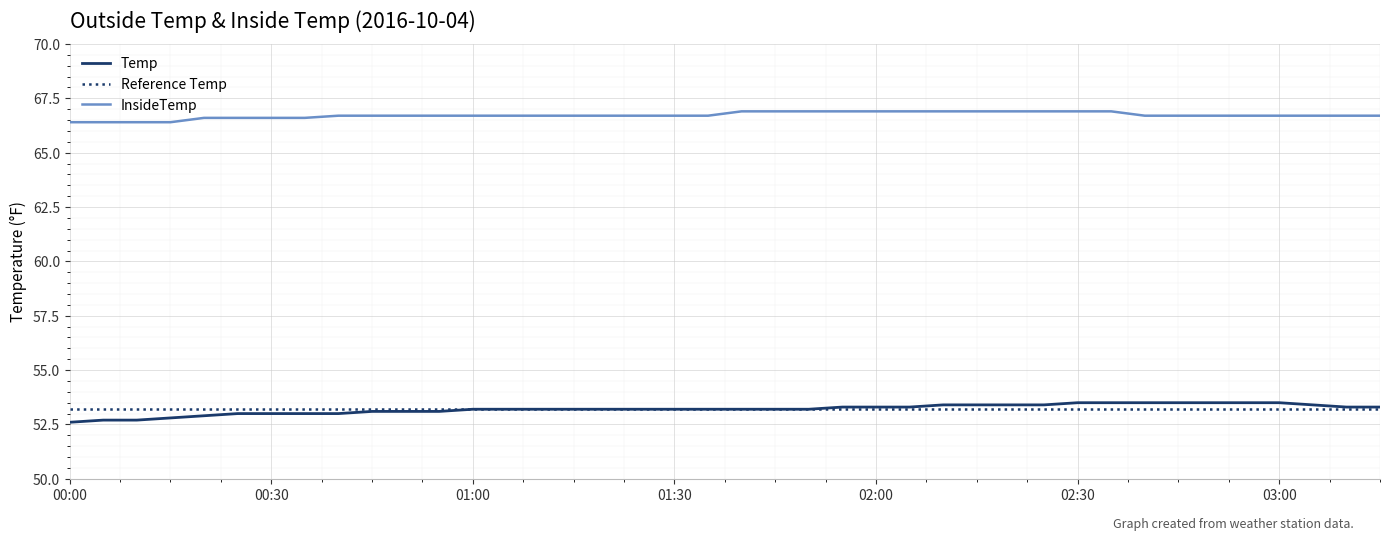

The value of Temp at 00:00 is 24.7. True or false?

False